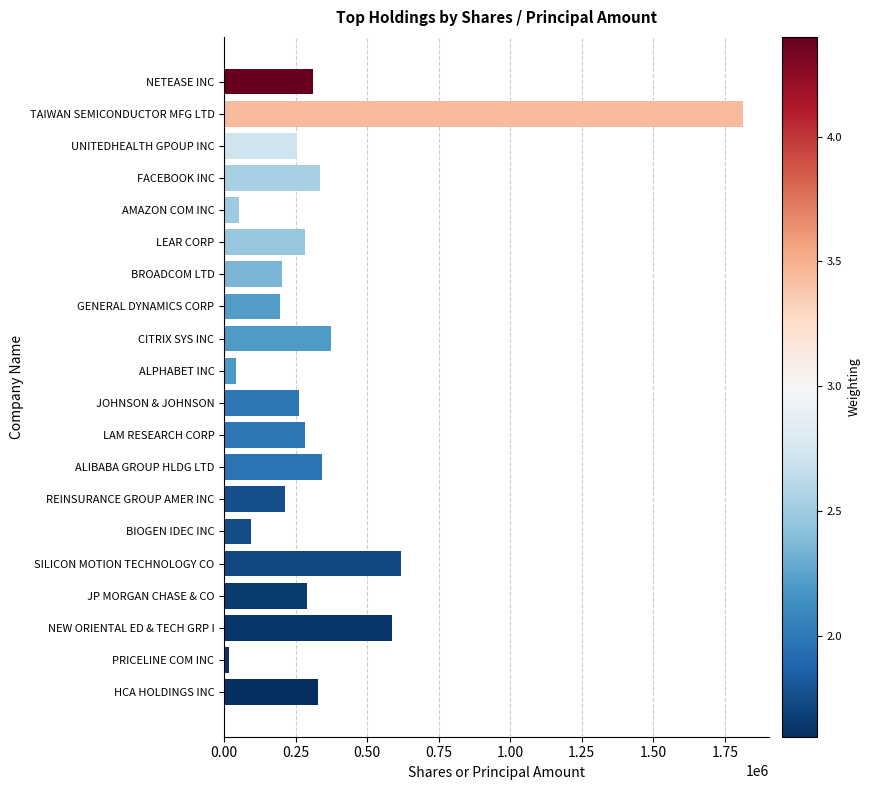

How many bars are there in total?

20